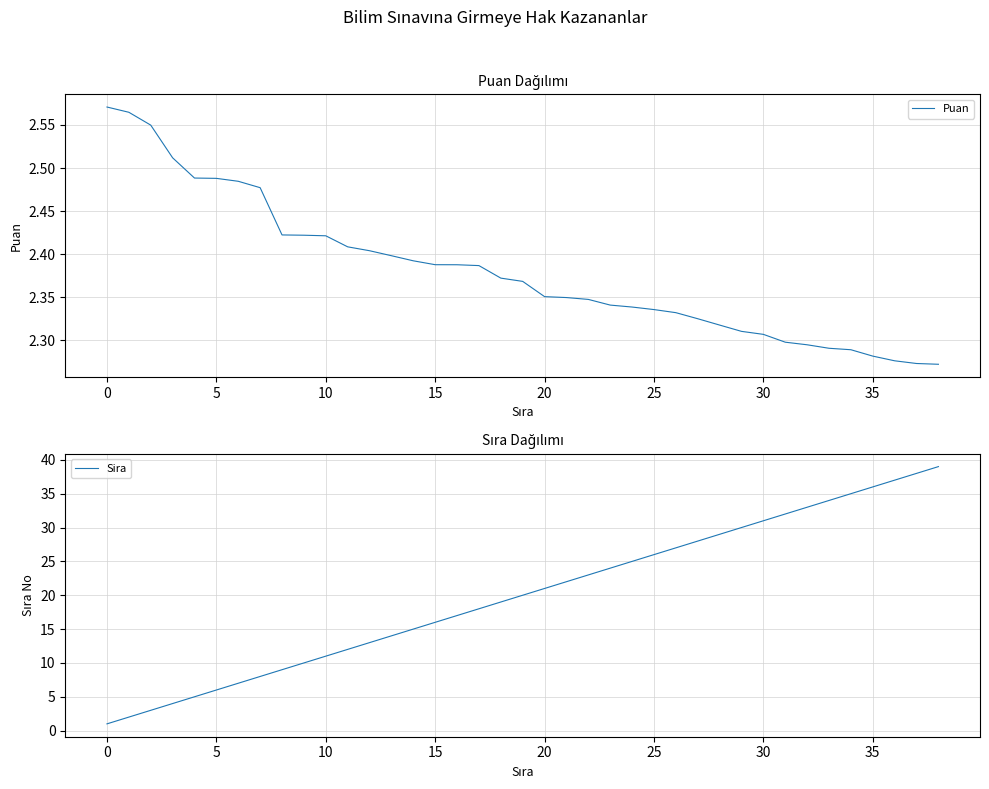

Is it true that Puan equals 1.6 at 15?

False